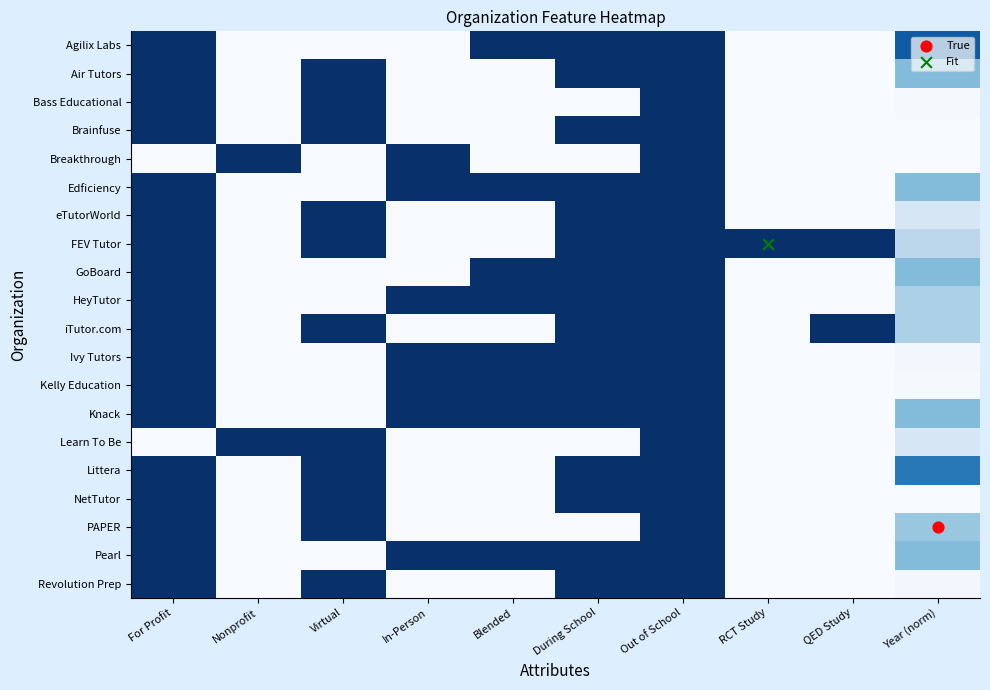

At which category does the chart reach its peak across all series?

For Profit